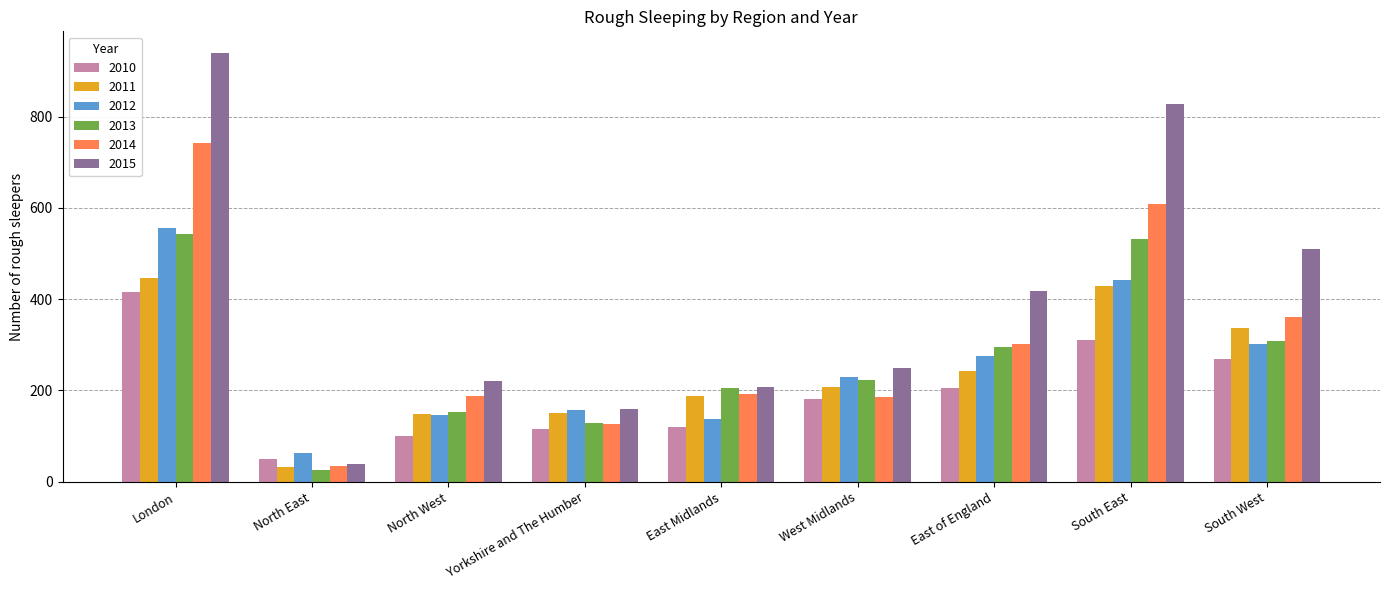

Is it true that 2010 equals 66 at South East?

False